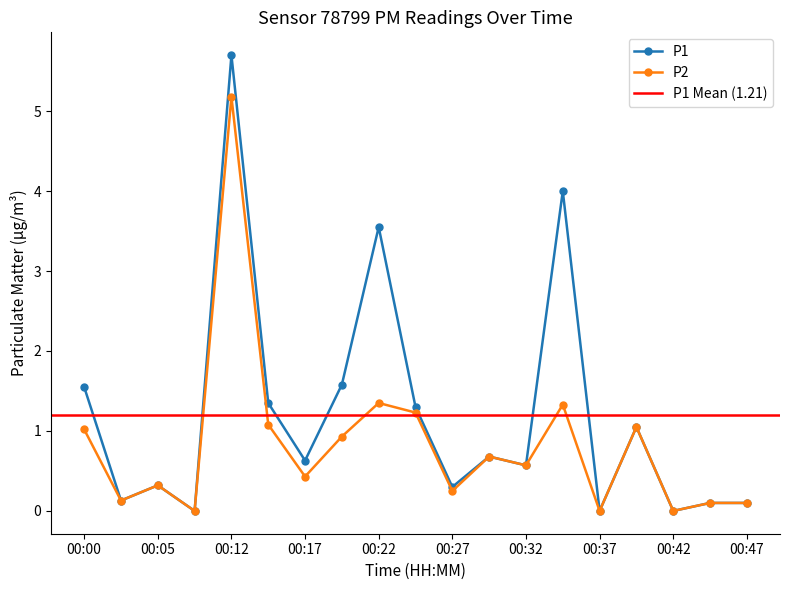

True or false: P2 has a value of 1.0 at 00:00.

True